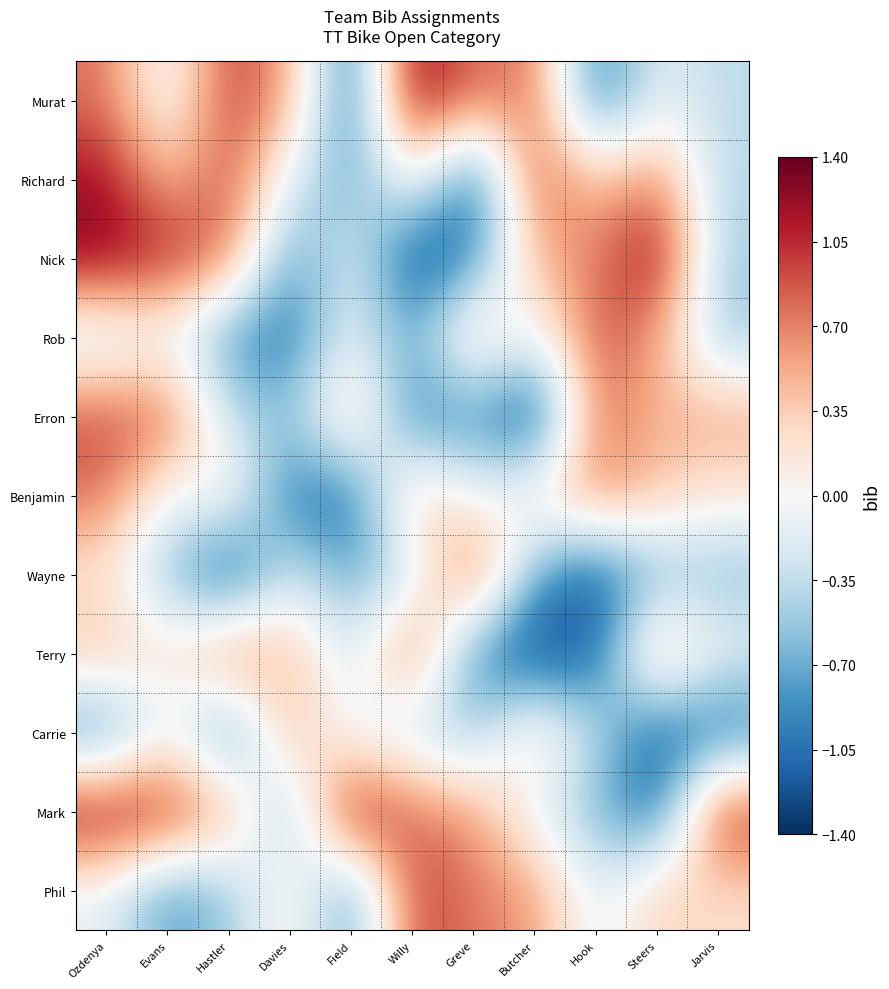

At Jarvis, list the series in order from smallest to largest.

Carrie, Wayne, Rob, Nick, Richard, Murat, Terry, Benjamin, Phil, Erron, Mark